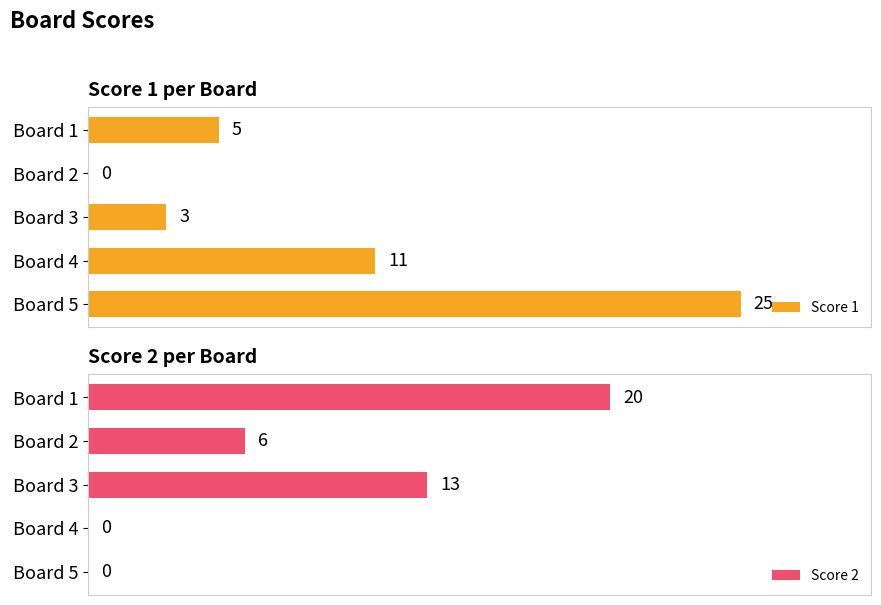

At how many categories does at least one series exceed 0?

5